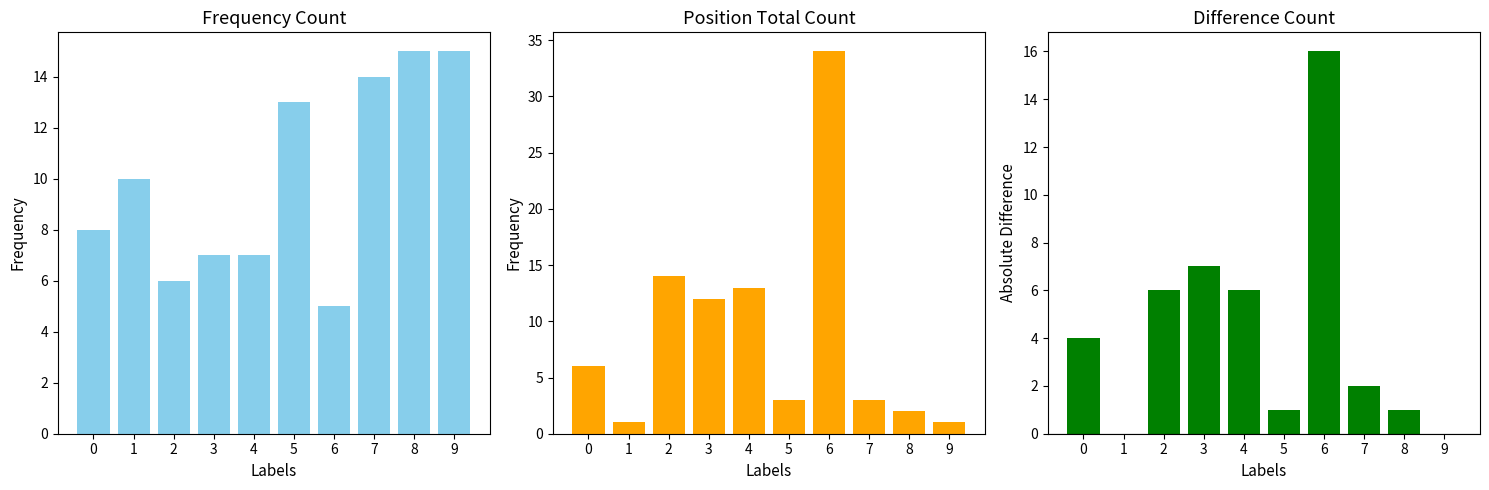

What is the sum of the Pos. Total - Pos. Girls values at 7 and 4?

8